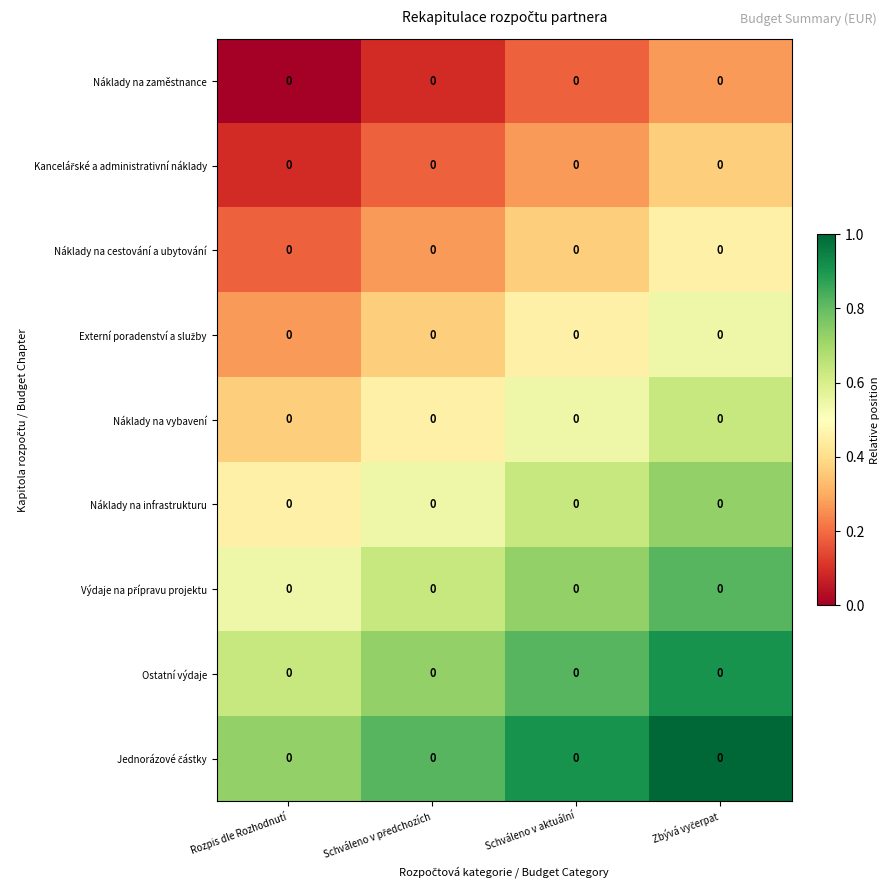

Count the number of data series in this chart.

9